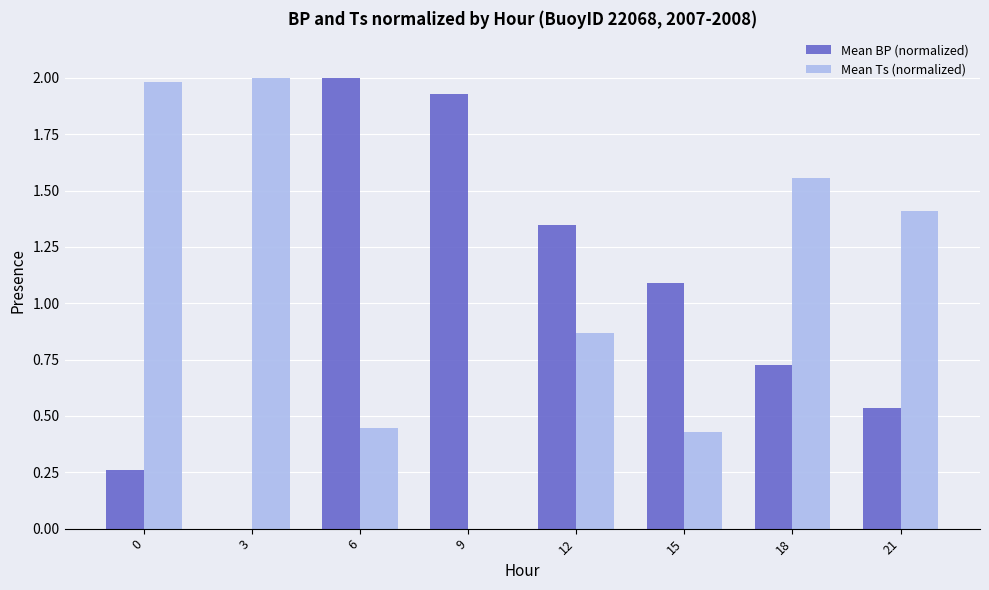

Where does the Mean BP (normalized) series first go above 1?

6